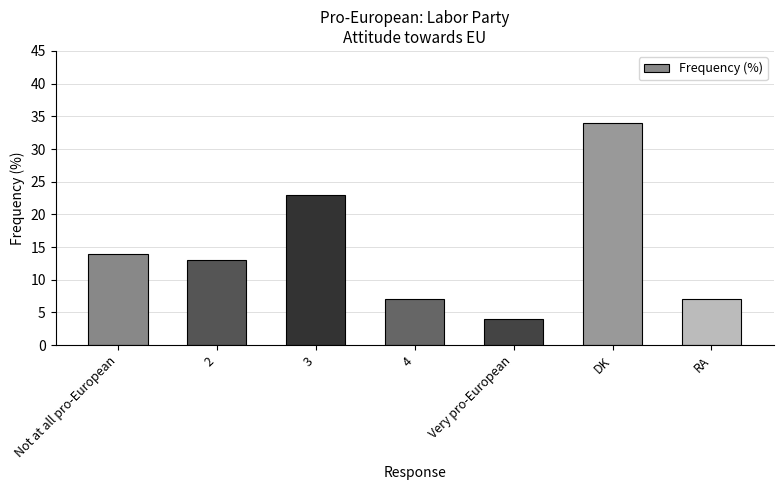

Does the chart contain any negative values?

No